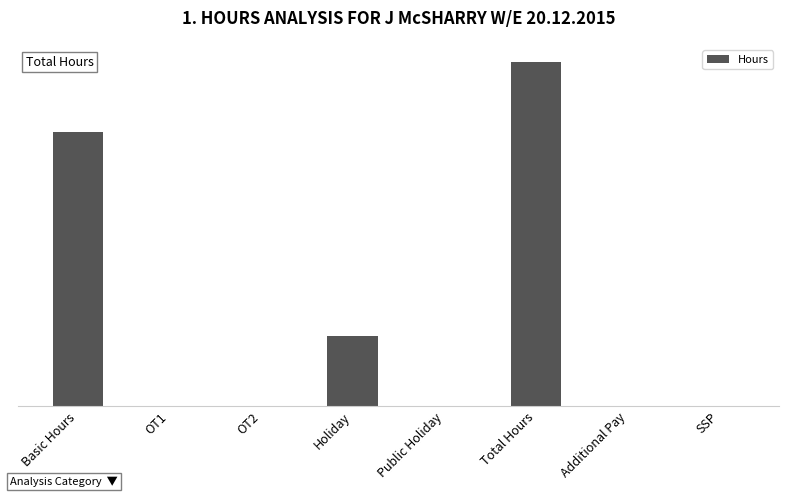

At which category does the chart reach its peak across all series?

Total Hours